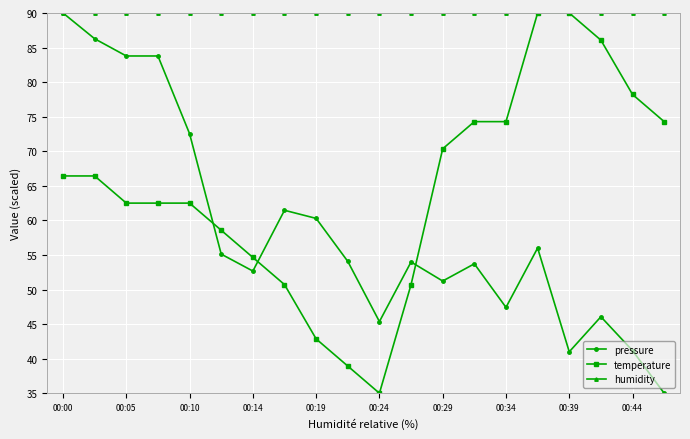

What is the value of the humidity point at the 6th from the left?

90.0